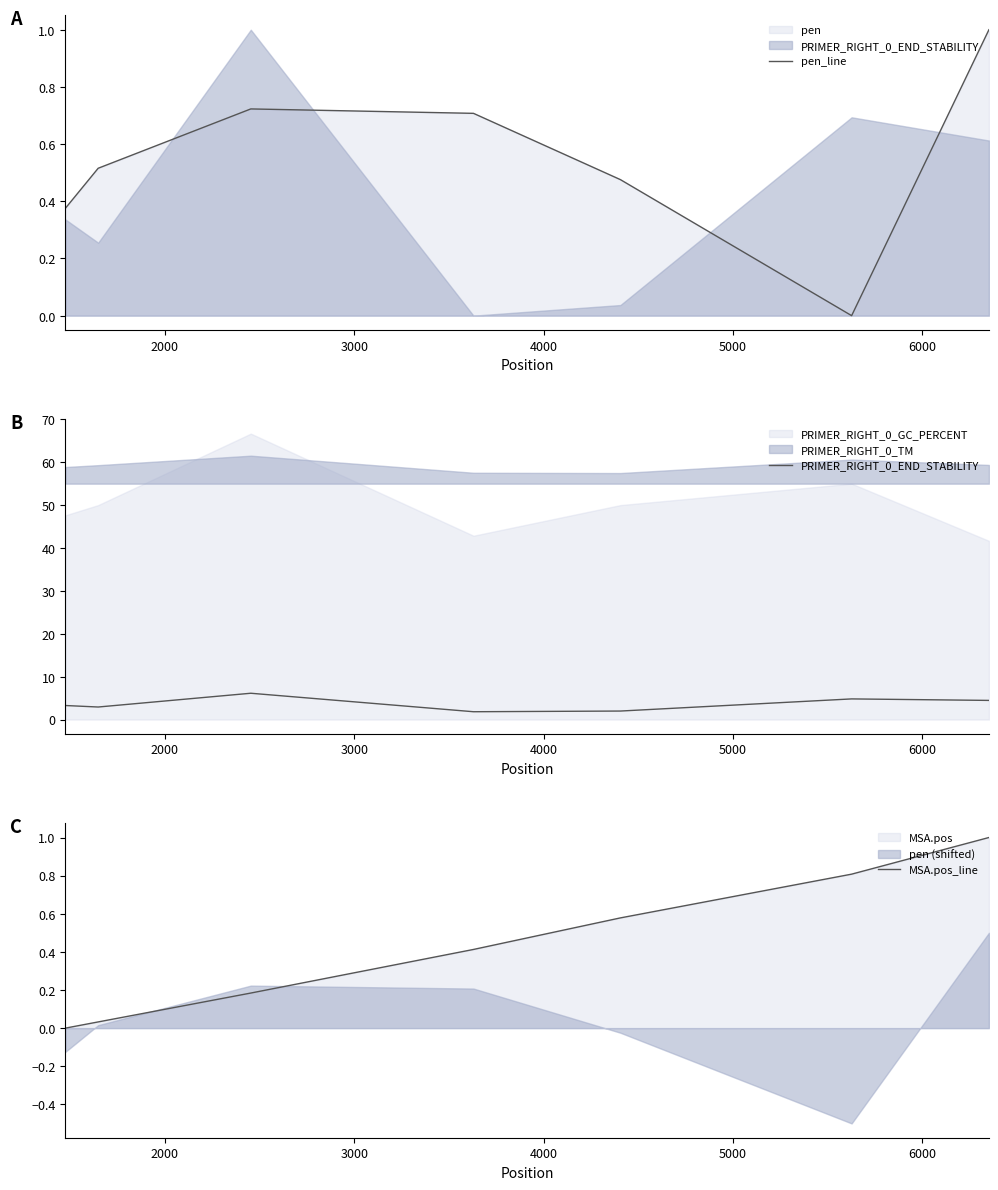

The value of MSA.pos_line at 6000 is 0.8. True or false?

True